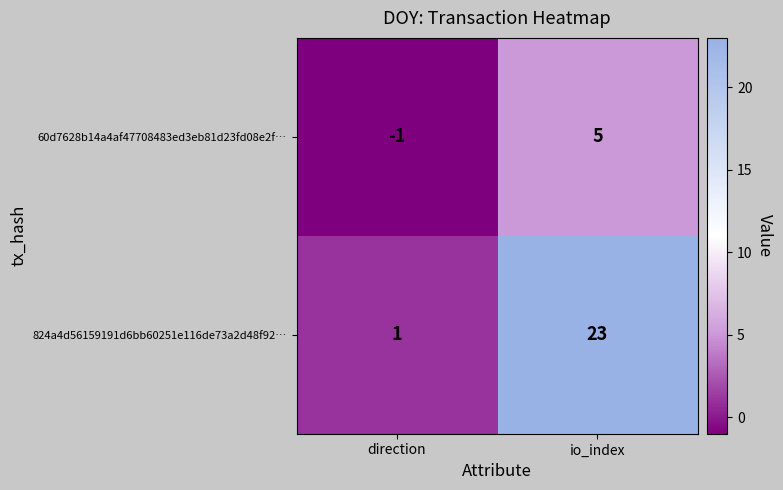

At which label does 824a4d56159191d6bb60251e116de73a2d48f92… reach its minimum?

direction